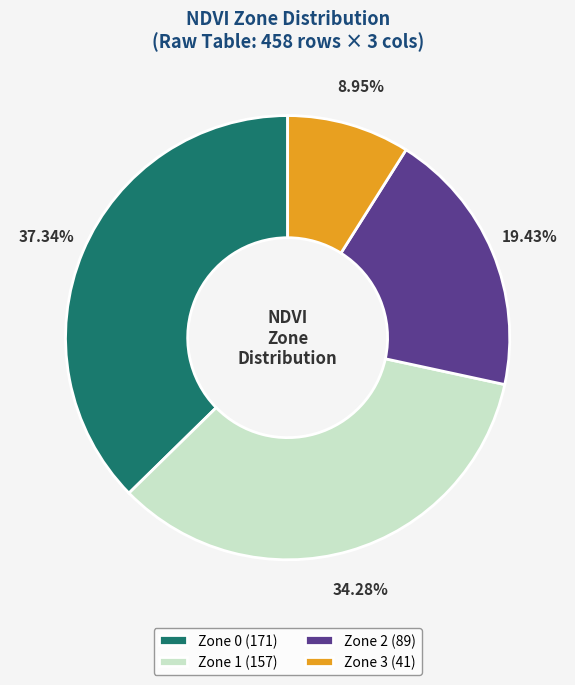

What percentage is NOT represented by Zone 2?

80.6%